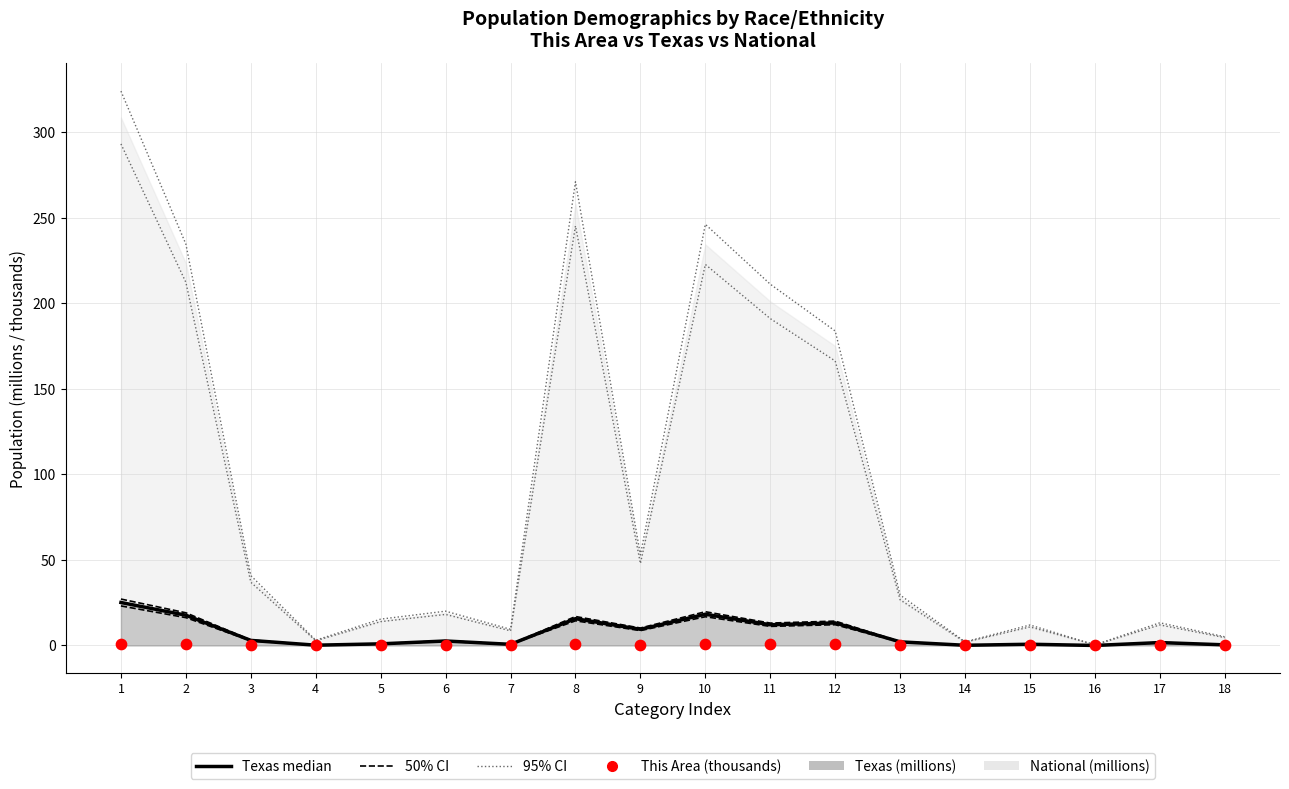

What is the total value across all series at 14?

2.4